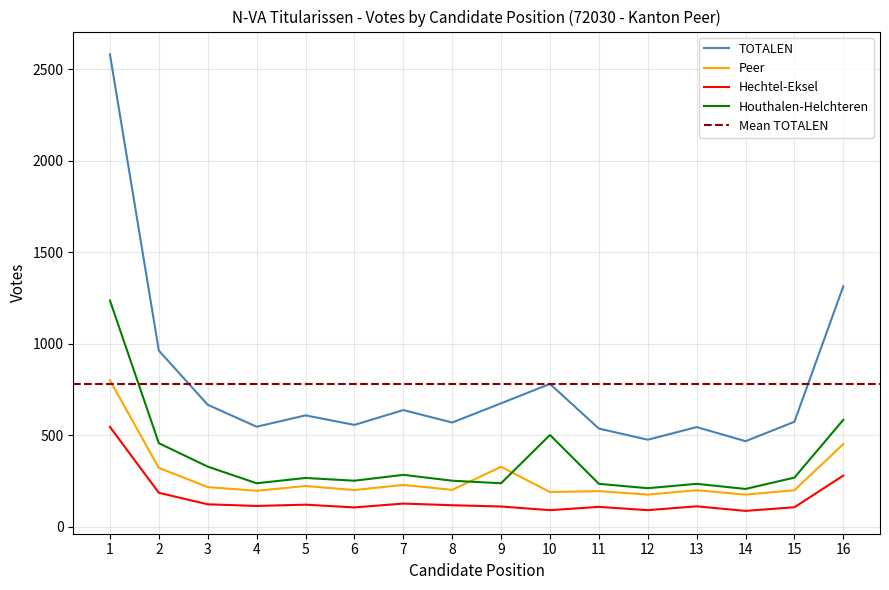

What is the spread (max minus min) of values at 12?

385